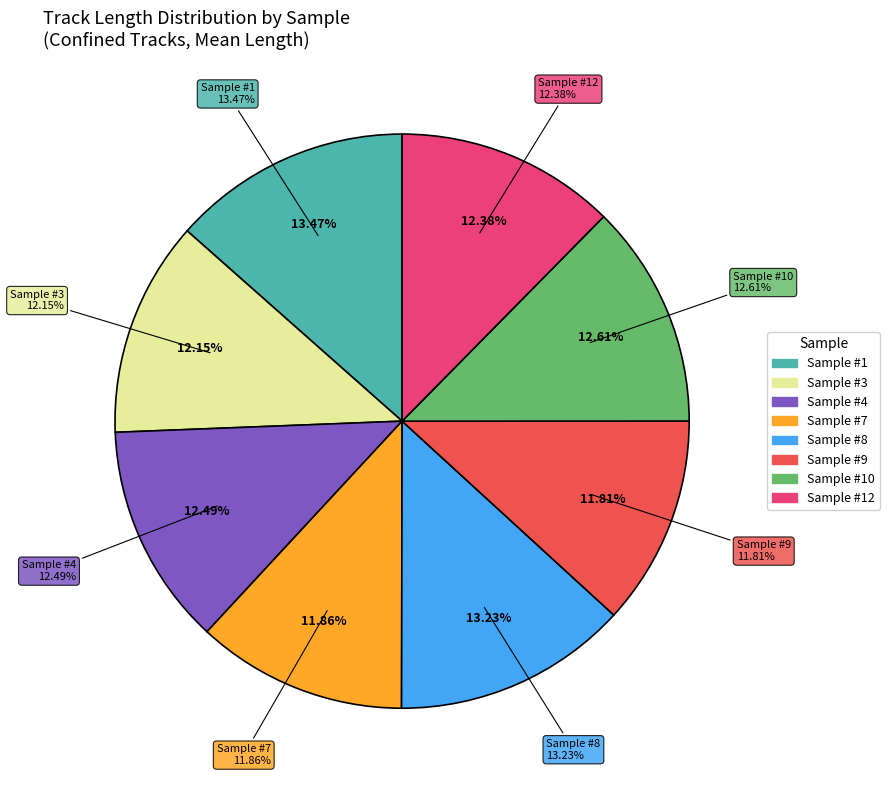

Does Sample #3 account for over 50% of the chart?

No